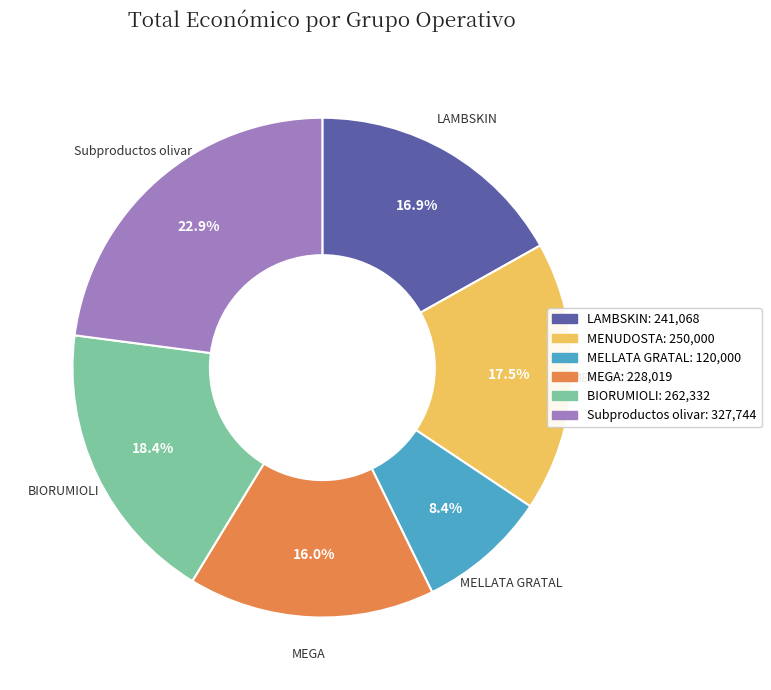

Count the number of slices in the pie.

6